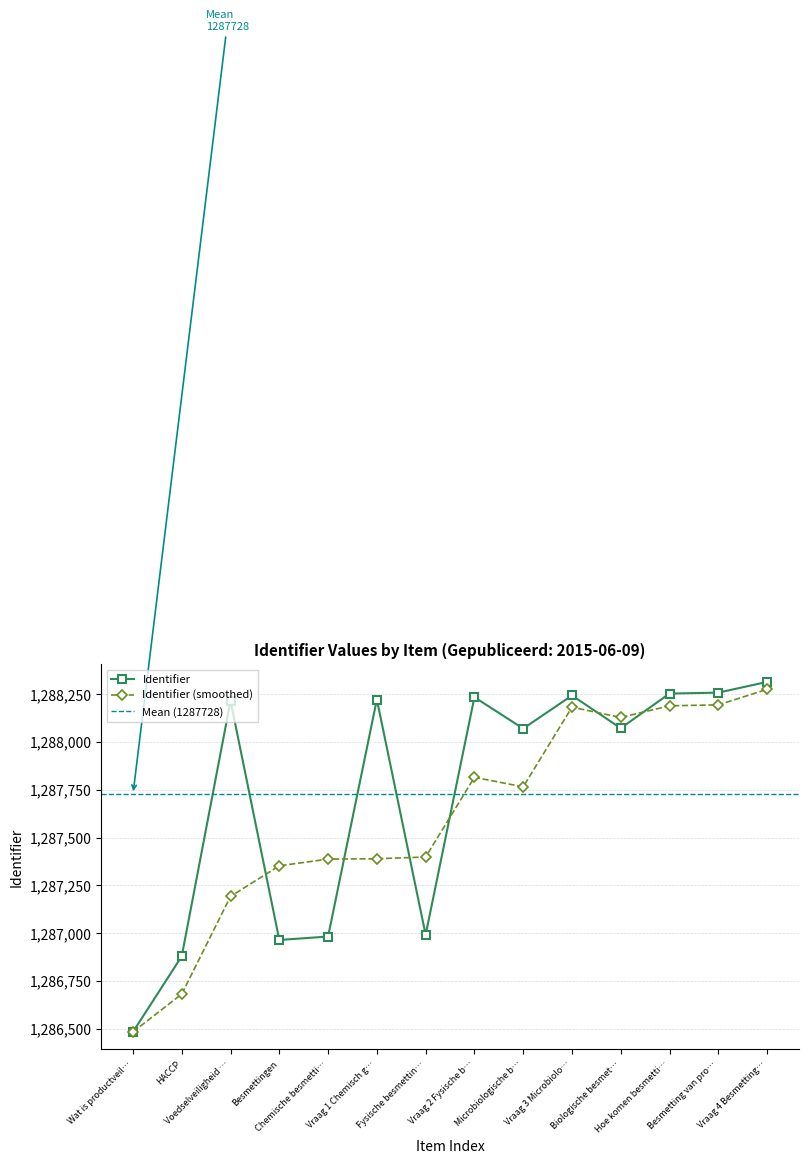

What is the value of the 10th point from the left?

1288244